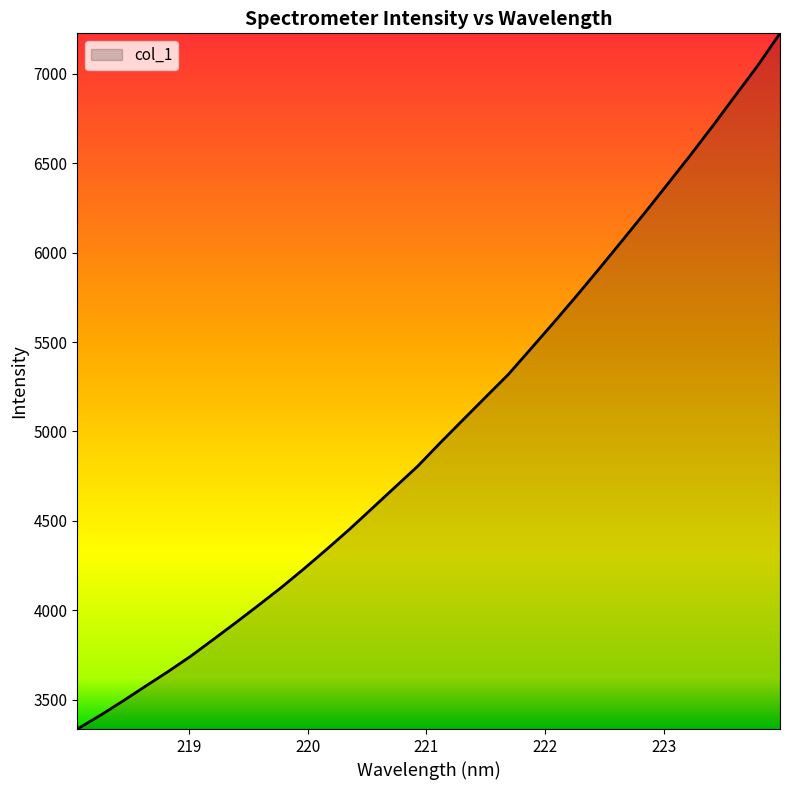

What is the average value?

5016.1